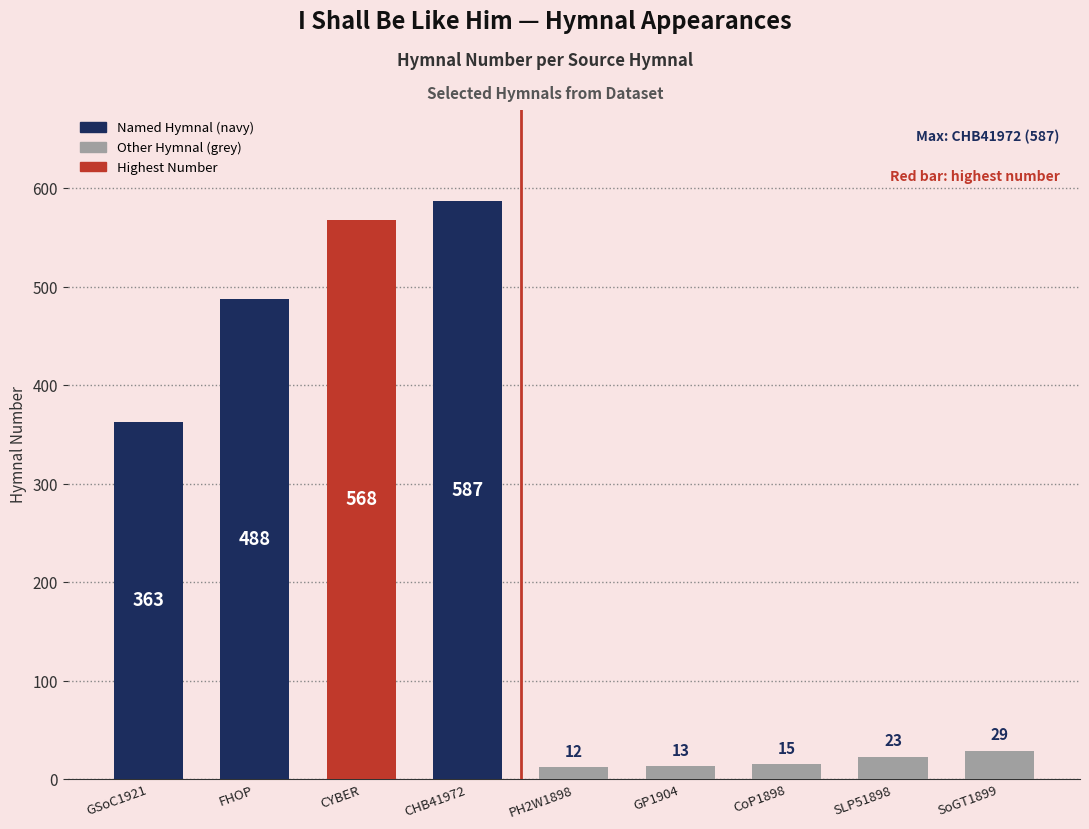

Rank the categories by value from highest to lowest.

CHB41972, CYBER, FHOP, GSoC1921, SoGT1899, SLP51898, CoP1898, GP1904, PH2W1898